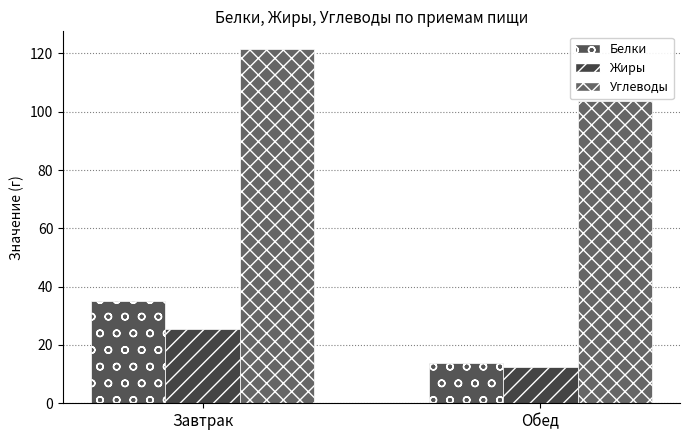

What is the spread (max minus min) of values at Завтрак?

96.1